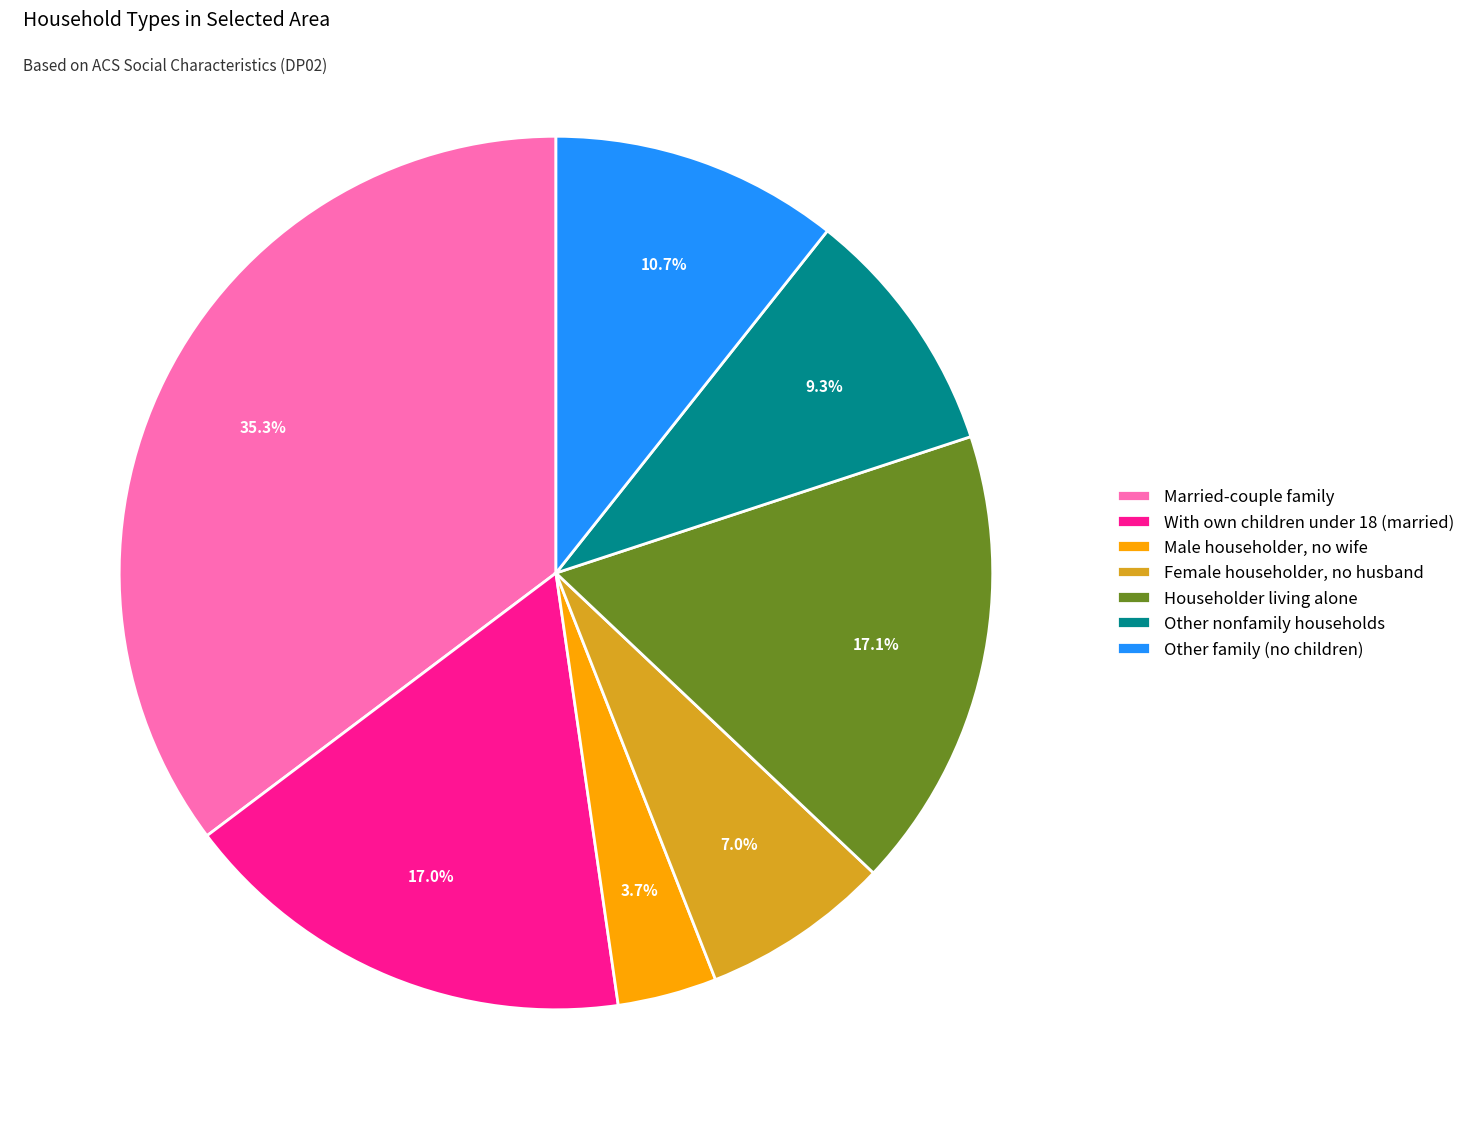

Which slice is the largest?

Married-couple family